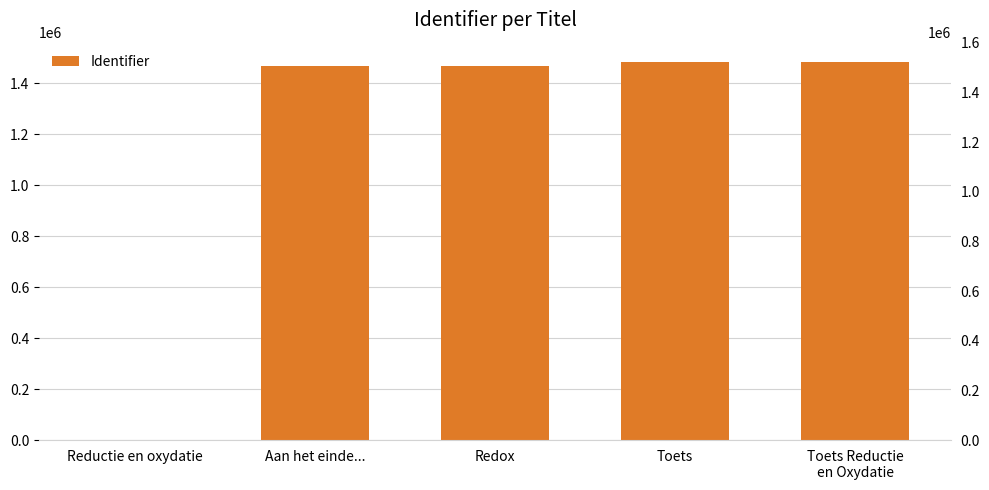

Are the bars grouped side by side (vs. stacked)?

No